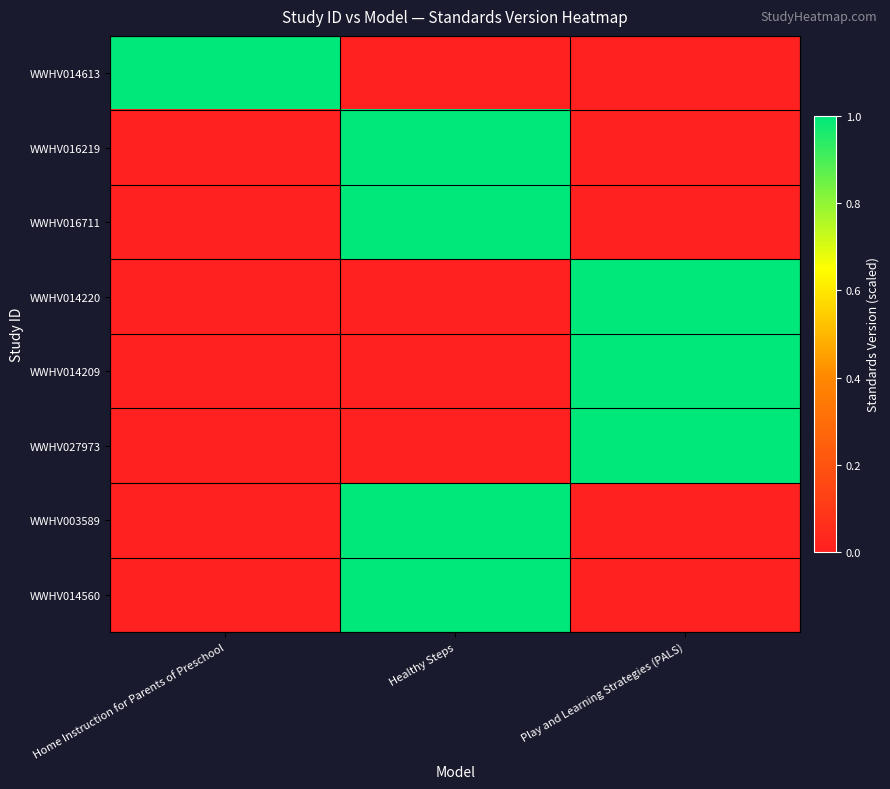

What is the total value across all series at Home Instruction for Parents of Preschool?

1